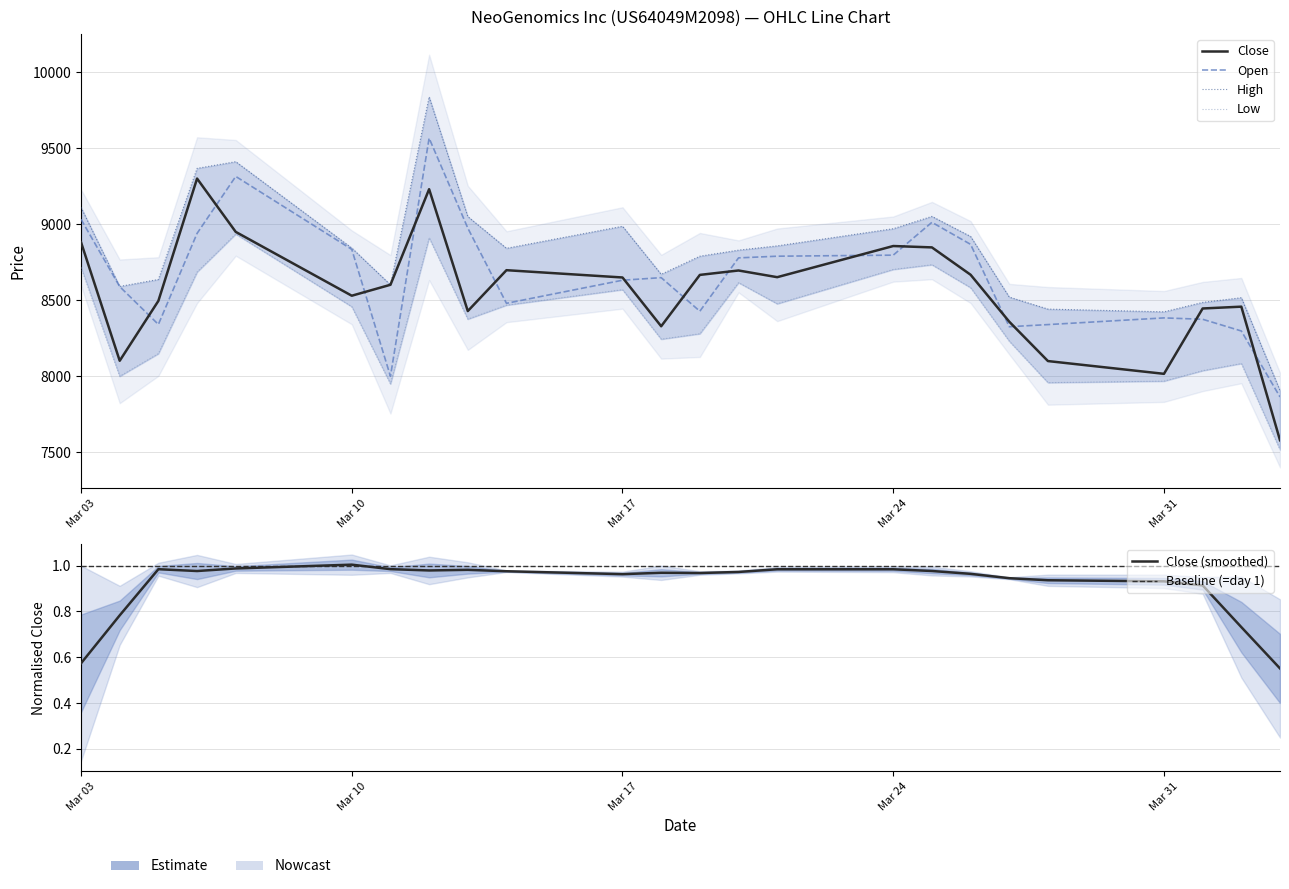

Which series has the largest range (max minus min)?

High